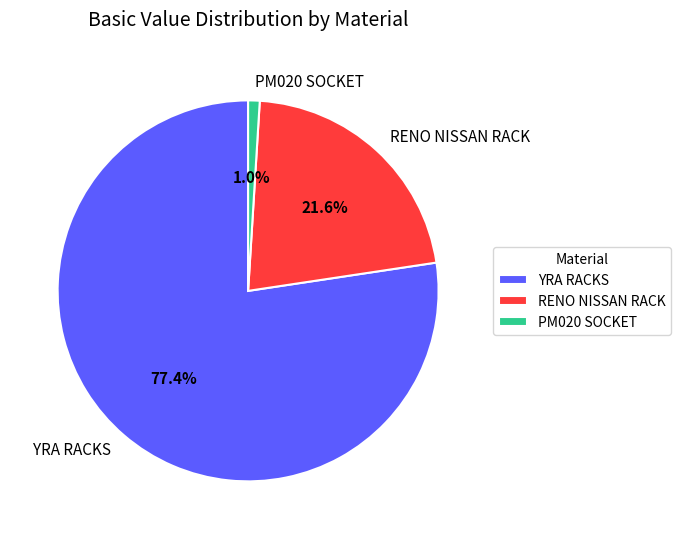

Which category has the biggest portion of the pie?

YRA RACKS